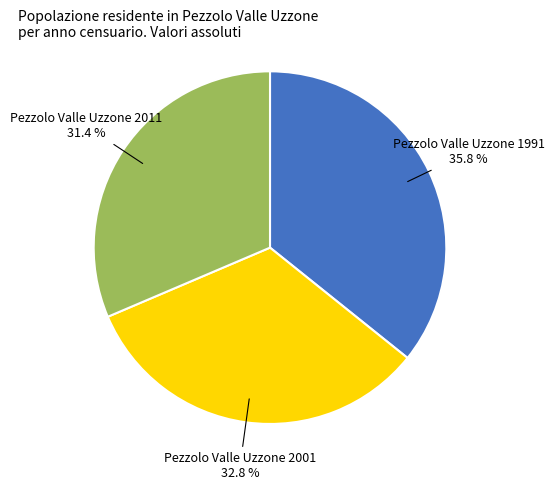

Which slice is the largest?

Pezzolo Valle Uzzone 1991